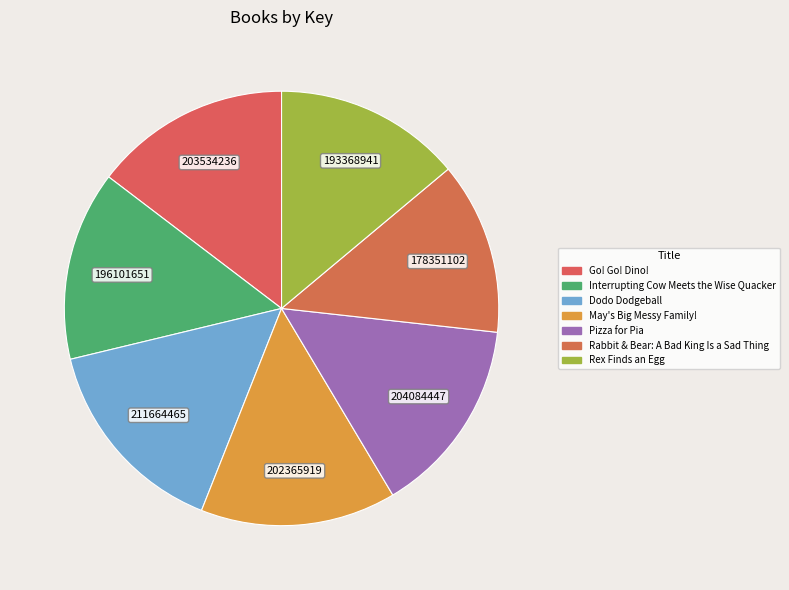

Count the number of slices in the pie.

7